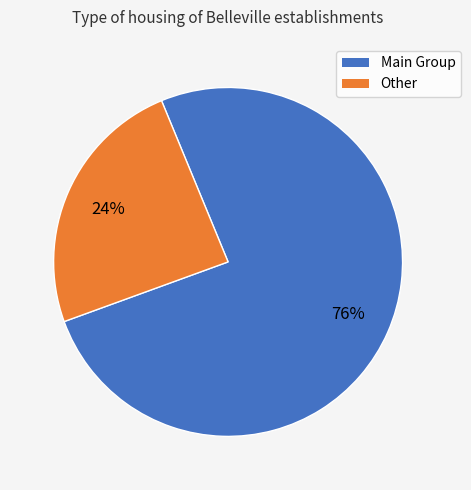

To the nearest percent, what is the average slice percentage?

50%